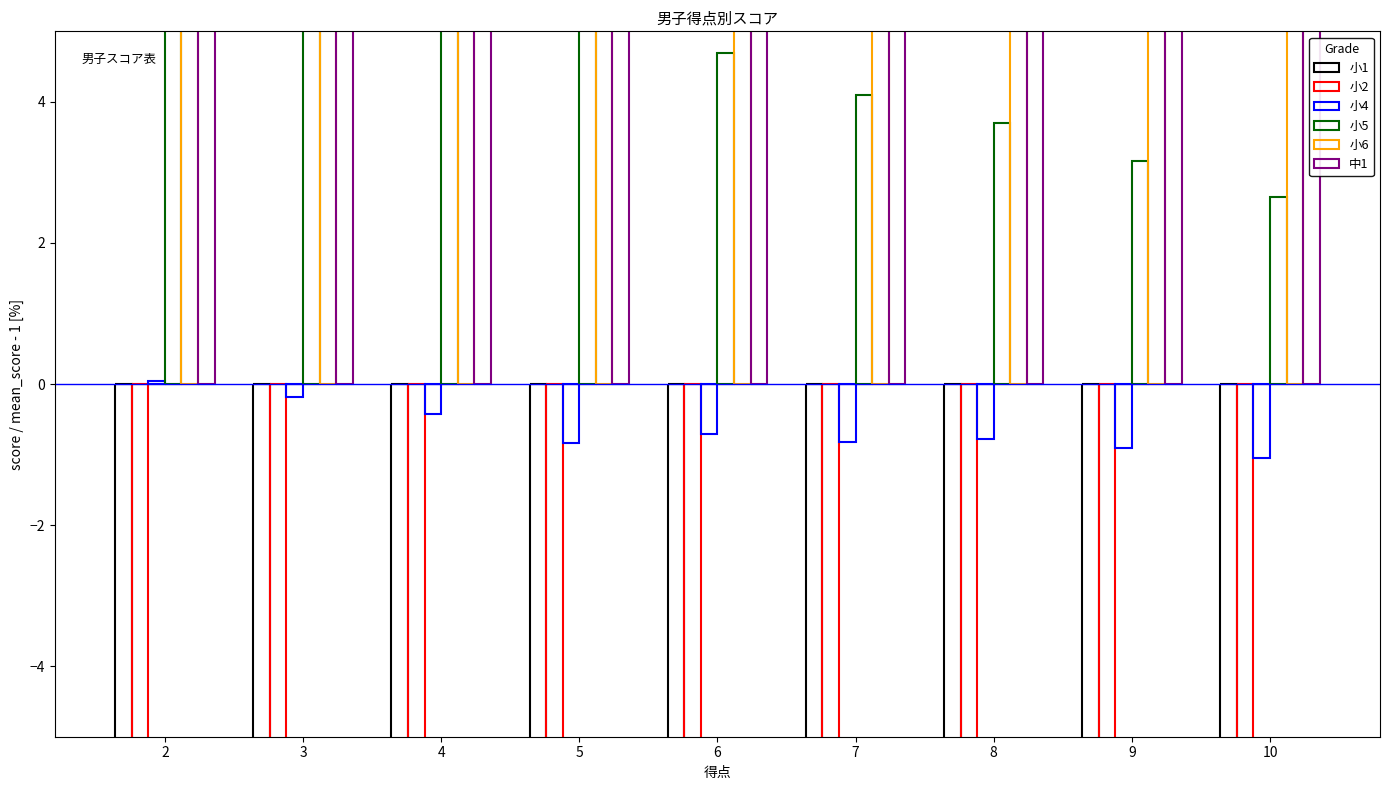

What is the average value of the 小5 series?

5.0